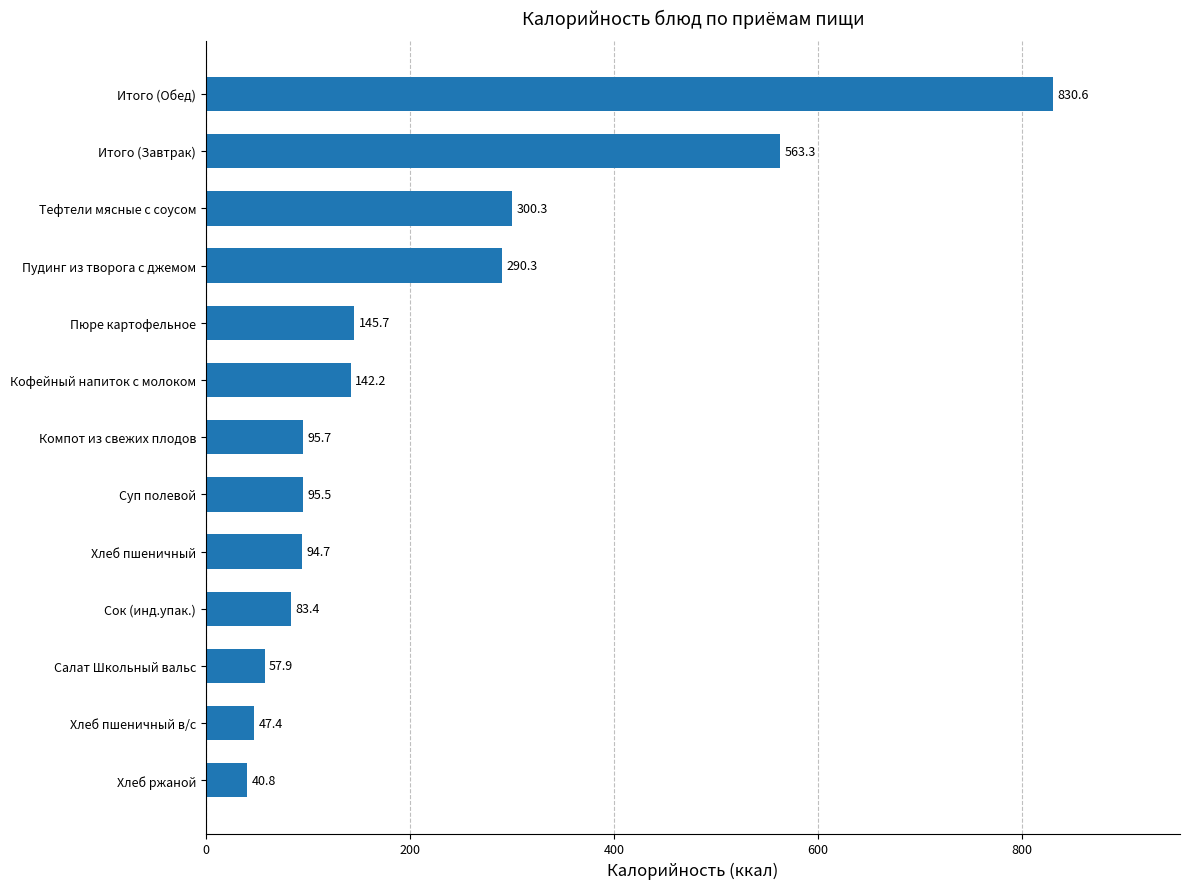

How many values are below 95?

5